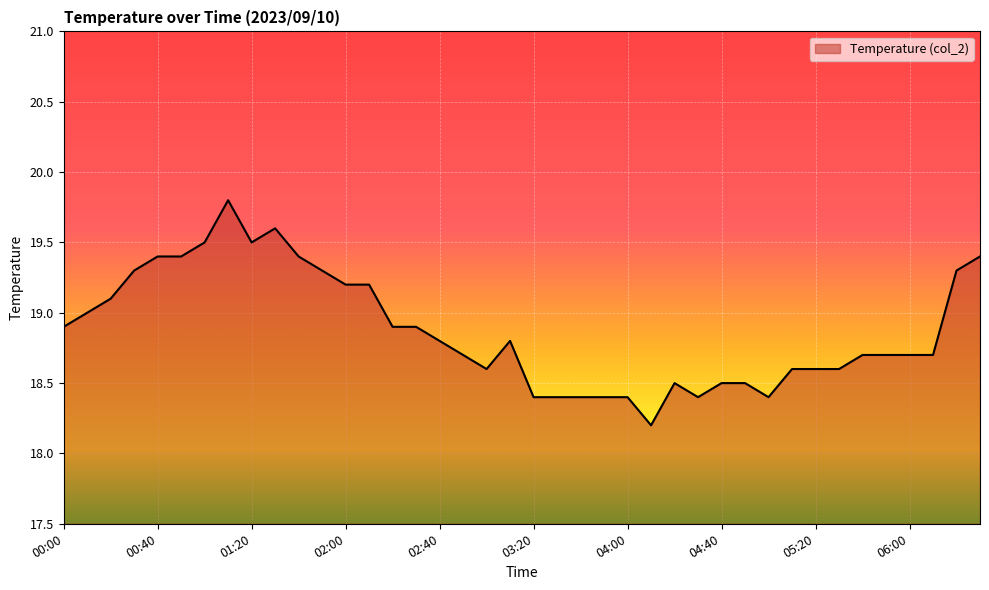

What is the maximum value shown in the chart?

19.8